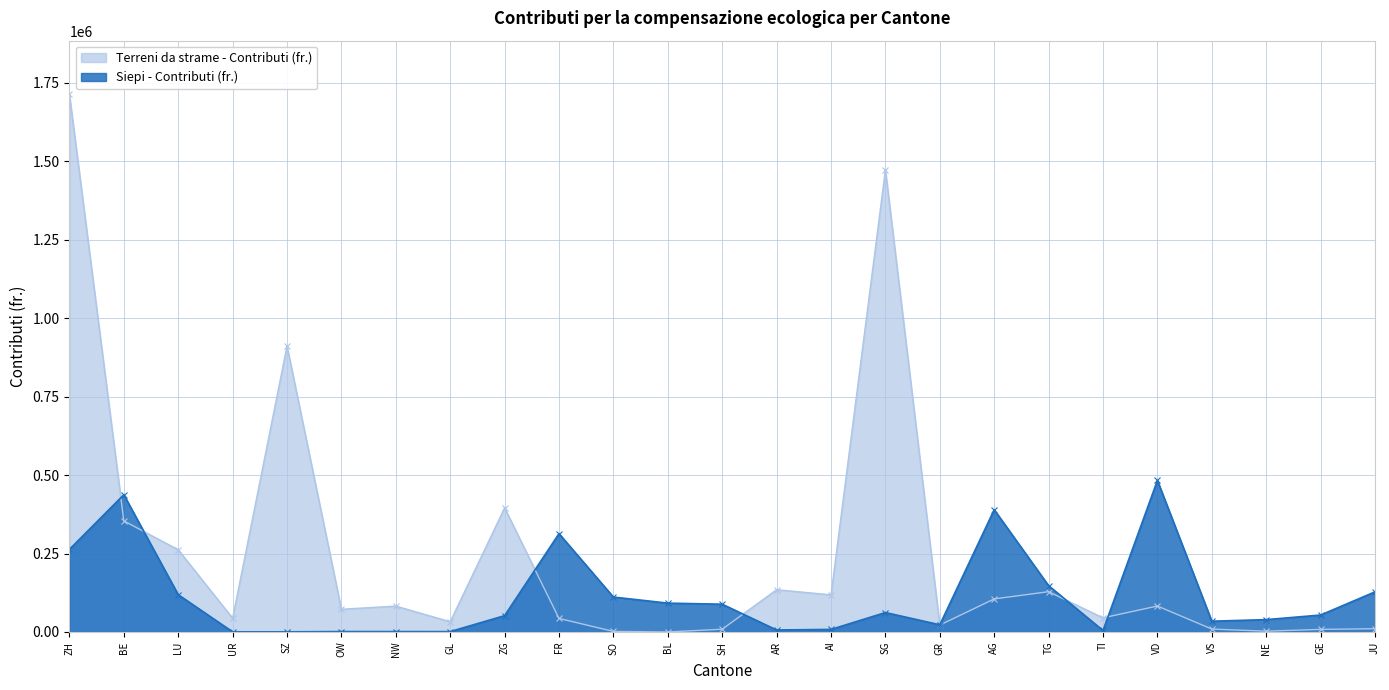

How many values in the Terreni da strame - Contributi (fr.) series exceed 72366?

12